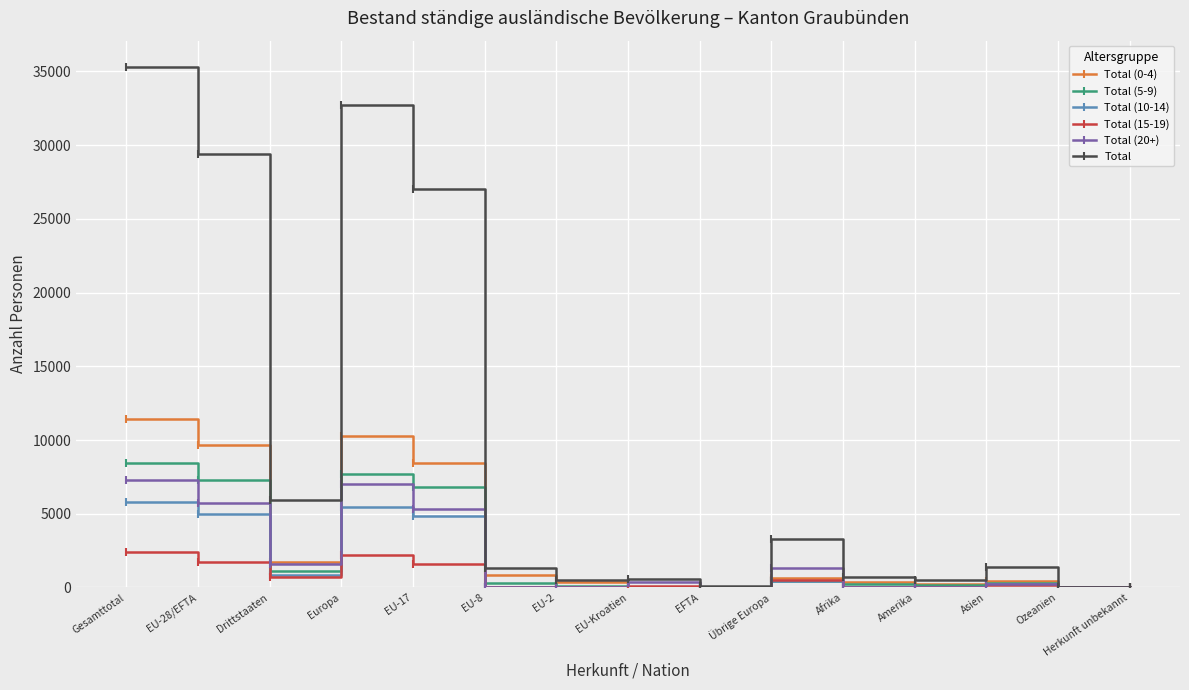

What is the label of the 1st point from the left?

Gesamttotal